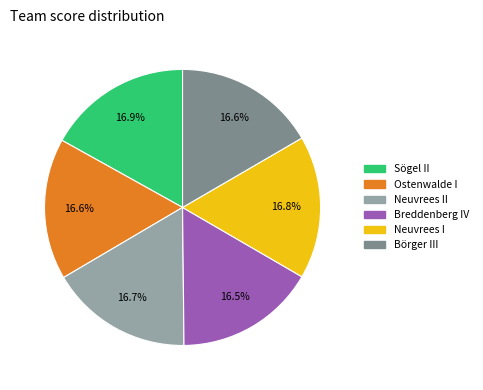

Does any single category account for the majority?

No